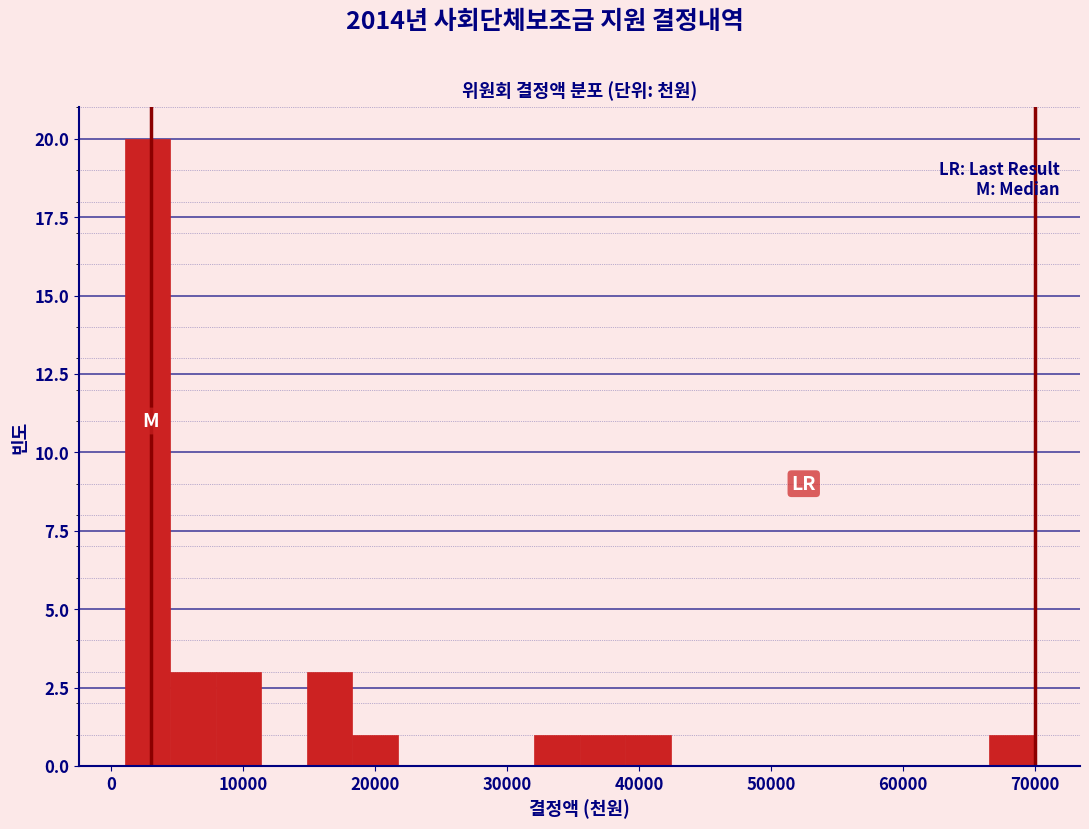

Read against the x-axis, roughly where is the centre of the tallest bar?

3000